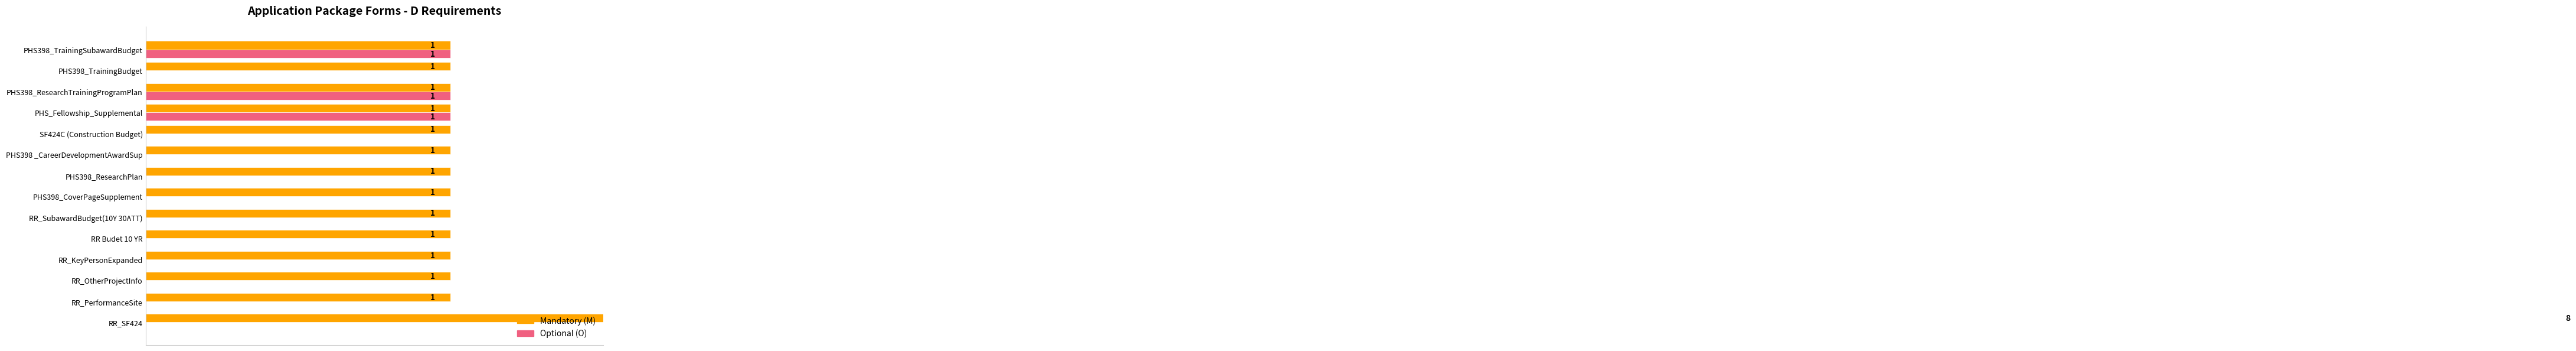

True or false: Optional (O) has a value of 0 at RR Budet 10 YR.

True